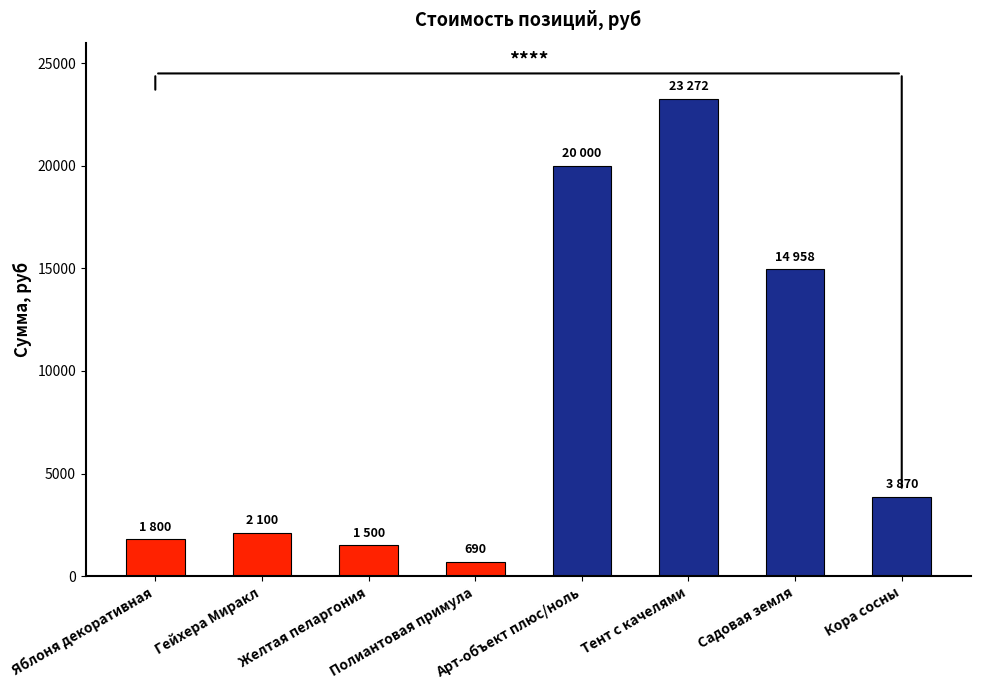

Reading left to right, extract all data points from this chart.

Яблоня декоративная=1800	Гейхера Миракл=2100	Желтая пеларгония=1500	Полиантовая примула=690	Арт-объект плюс/ноль=20000	Тент с качелями=23272	Садовая земля=14958	Кора сосны=3870